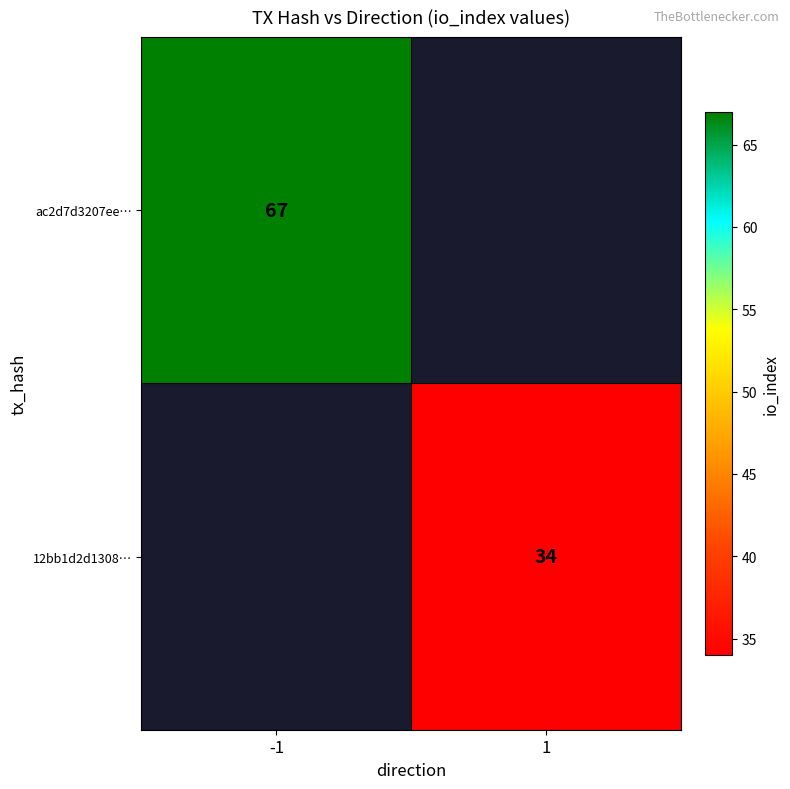

How many data points does each series have?

2